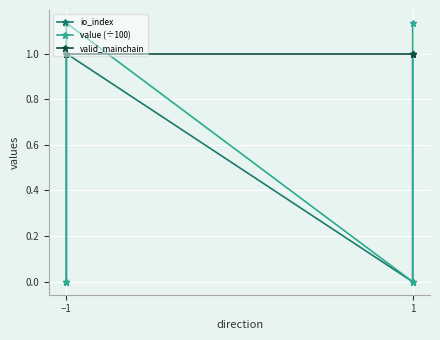

The value of value (÷100) at −1 is 1.1. True or false?

True